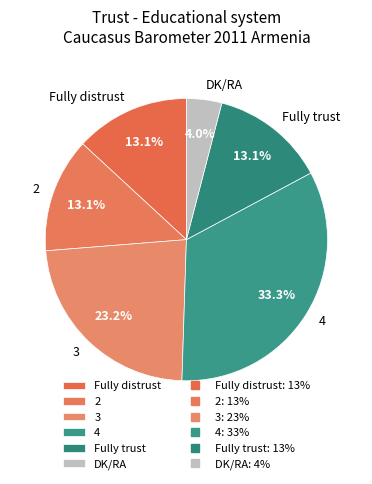

To the nearest percent, what is the difference between the 2 and 4 slice percentages?

20%